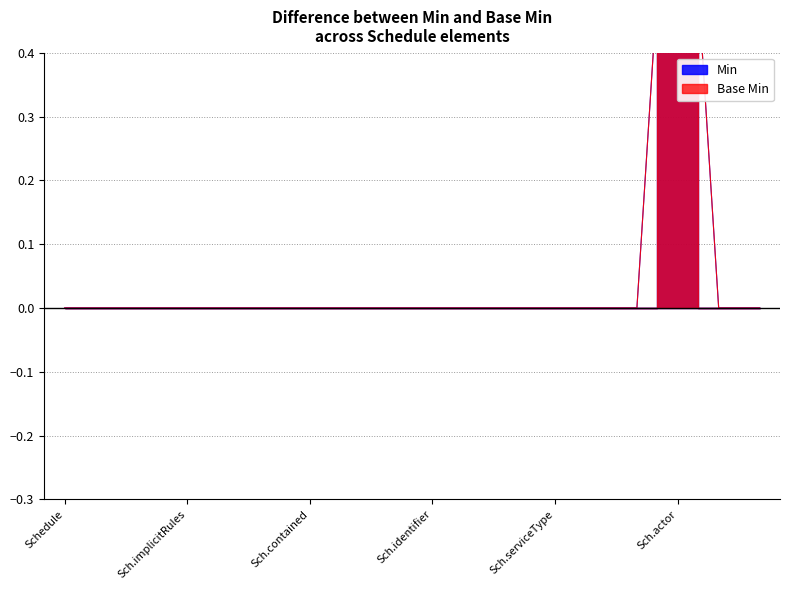

How many Base Min values are between 0 and 1?

18